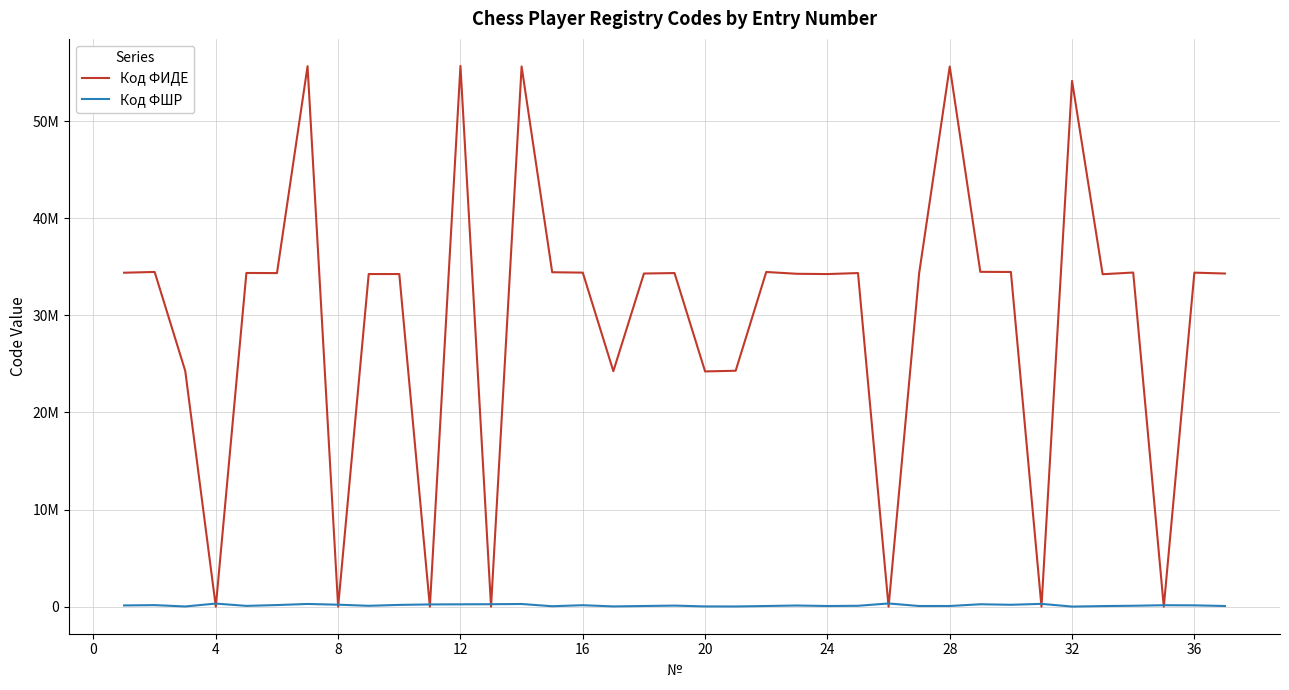

Reading left to right, what are all the values shown in this chart?

Код ФИДЕ: 34386440	34465456	24278297	0	34360735	34347321	55651275	0	34248374	34250832	0	55678459	0	55622720	34434526	34396365	24245313	34303642	34351701	24222950	24292206	34462422	34276173	34247130	34351736	0	34336060	55615740	34476954	34462392	0	54140340	34231307	34405690	0	34393412	34303642
Код ФШР: 129176	158663	23253	319417	82080	167948	280597	204420	90876	183901	232825	243695	254886	276207	46808	151313	28750	70722	111363	27326	23322	70357	120552	69166	91861	331093	68938	70708	249732	195697	289733	12248	62258	95114	151000	136782	70722